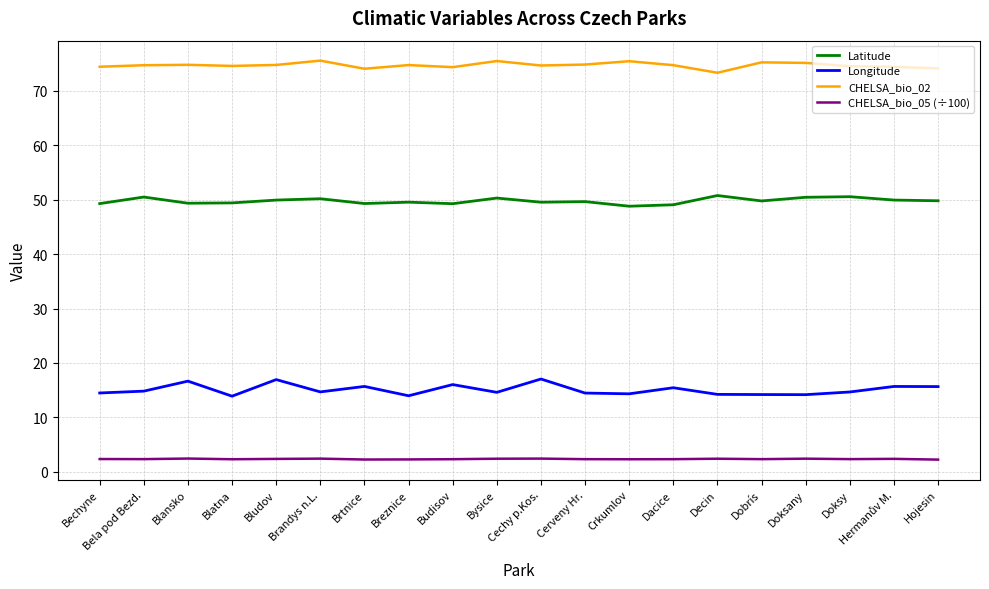

How many lines are shown in the chart?

4